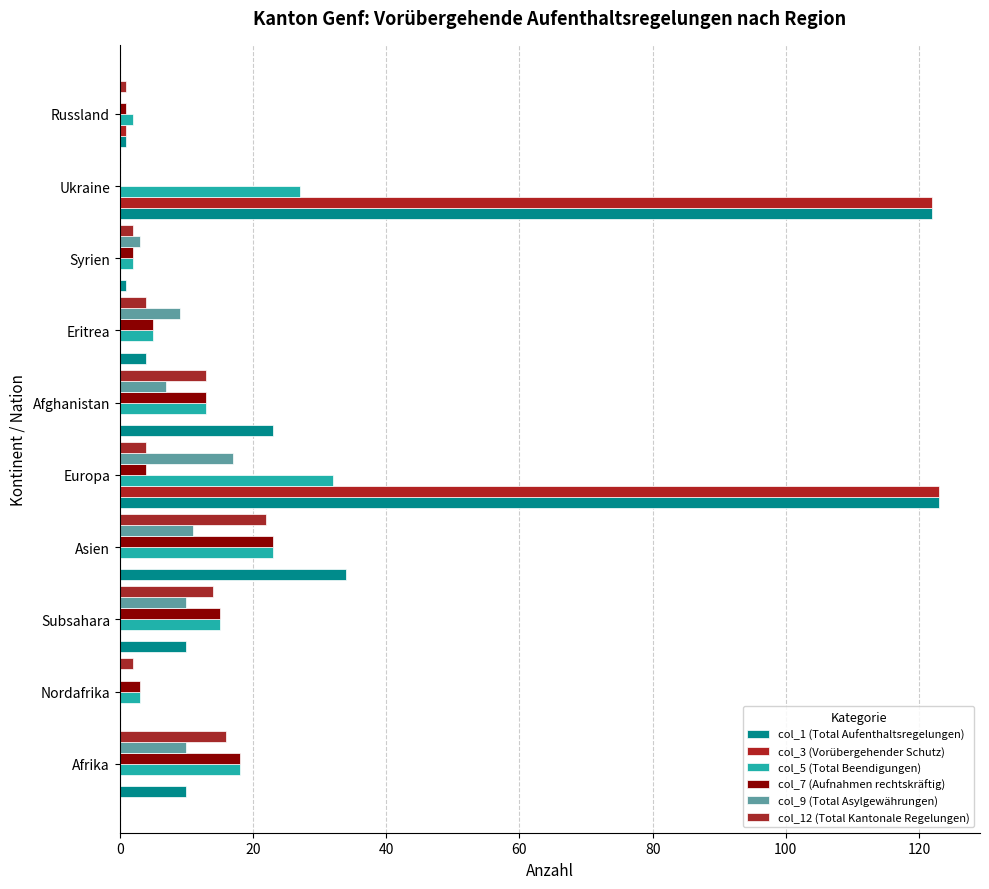

How many series are shown in this chart?

6